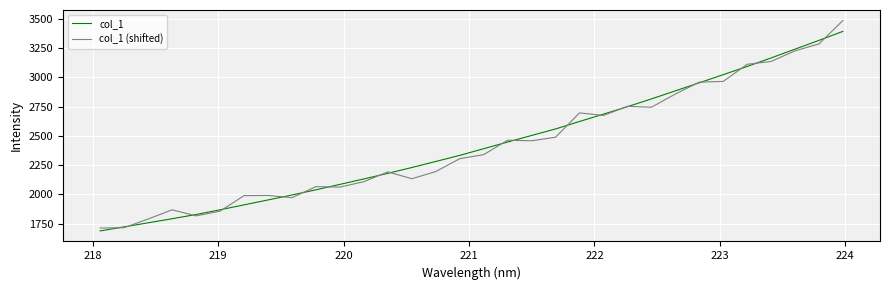

Rank the series by their maximum value, from highest to lowest.

col_1 (shifted), col_1